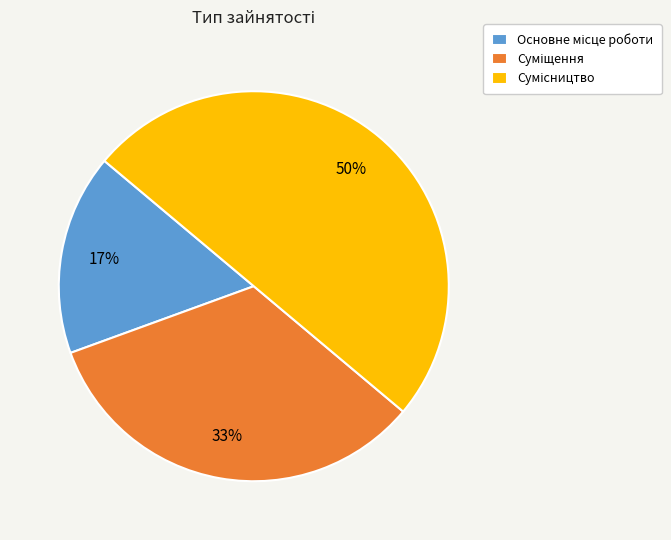

To the nearest percent, what is the average slice percentage?

33%